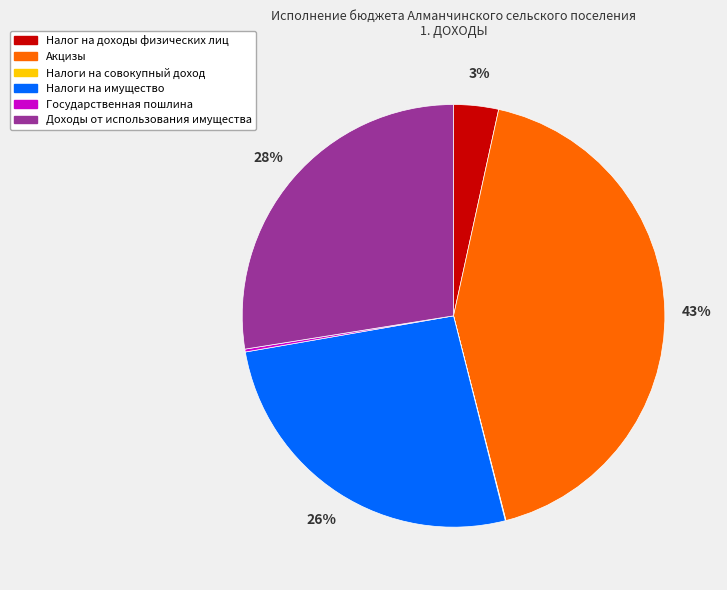

What is the largest slice in the pie chart?

Акцизы